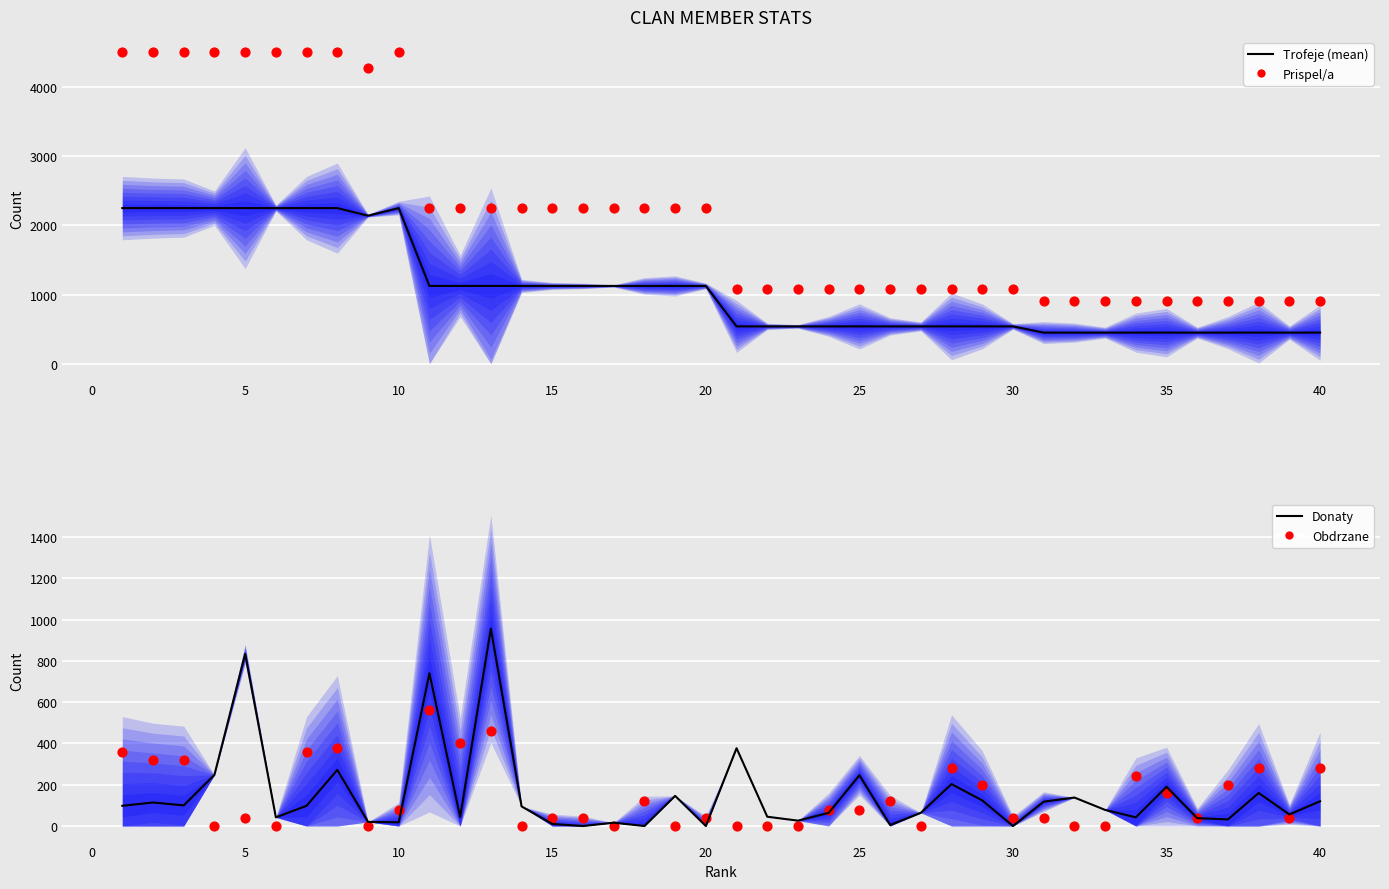

Which series contains the lowest Y value?

Donaty